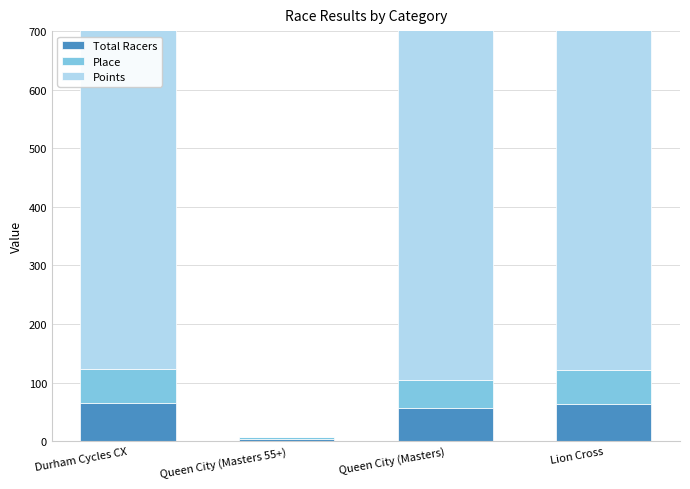

At which label does Place reach its peak?

Durham Cycles CX